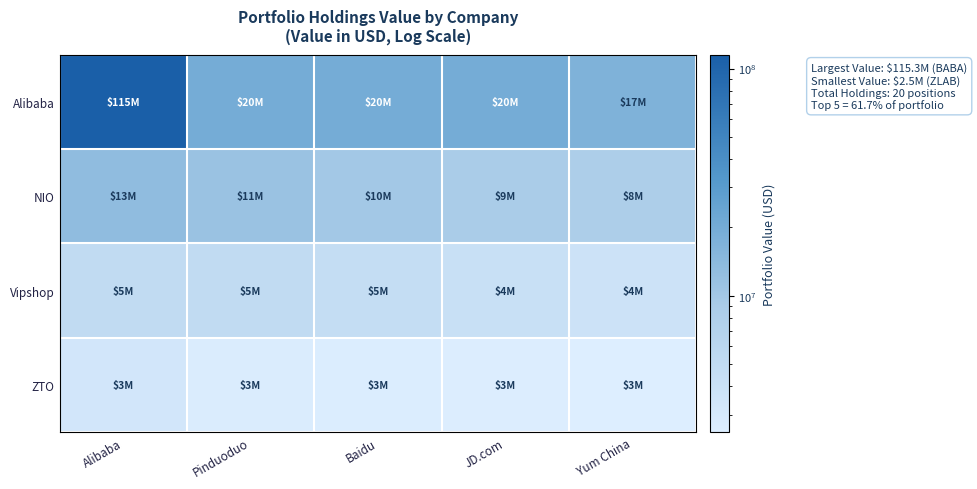

List the series in order of their peak value, lowest first.

ZTO, Vipshop, NIO, Alibaba